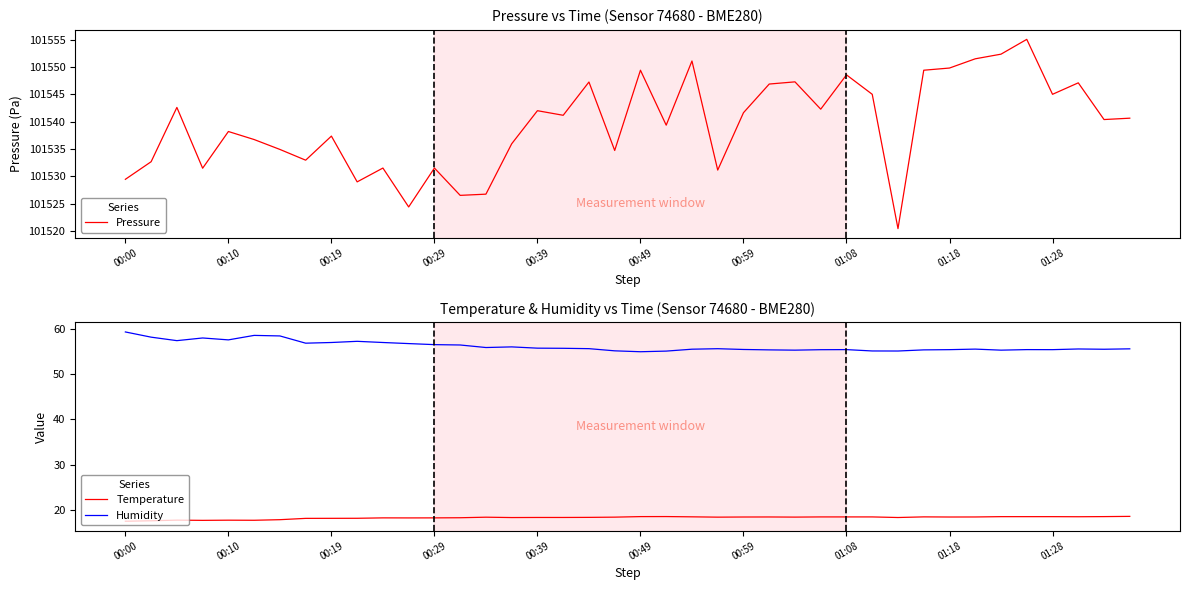

What position from the left is 14?

15